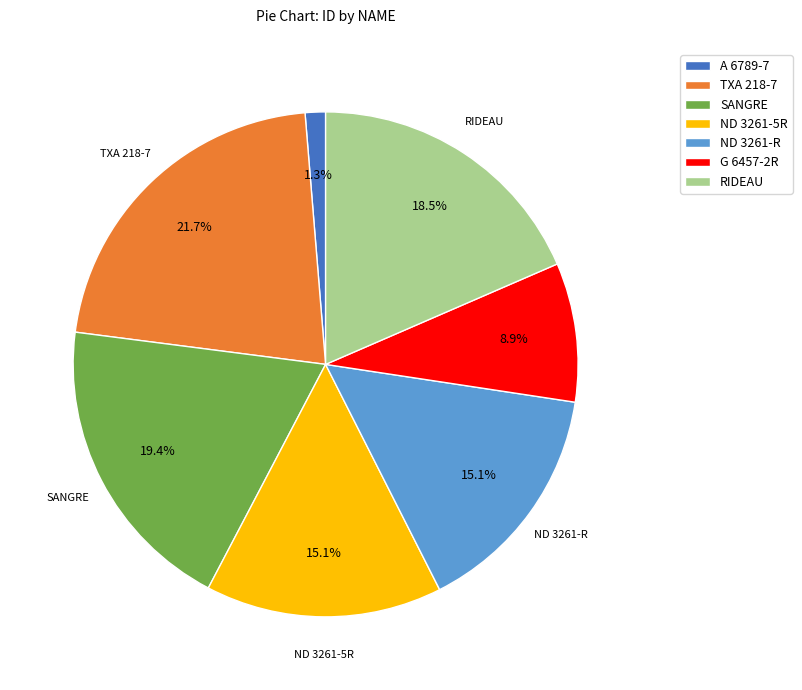

Is the sum of ND 3261-R and A 6789-7 greater than half?

No